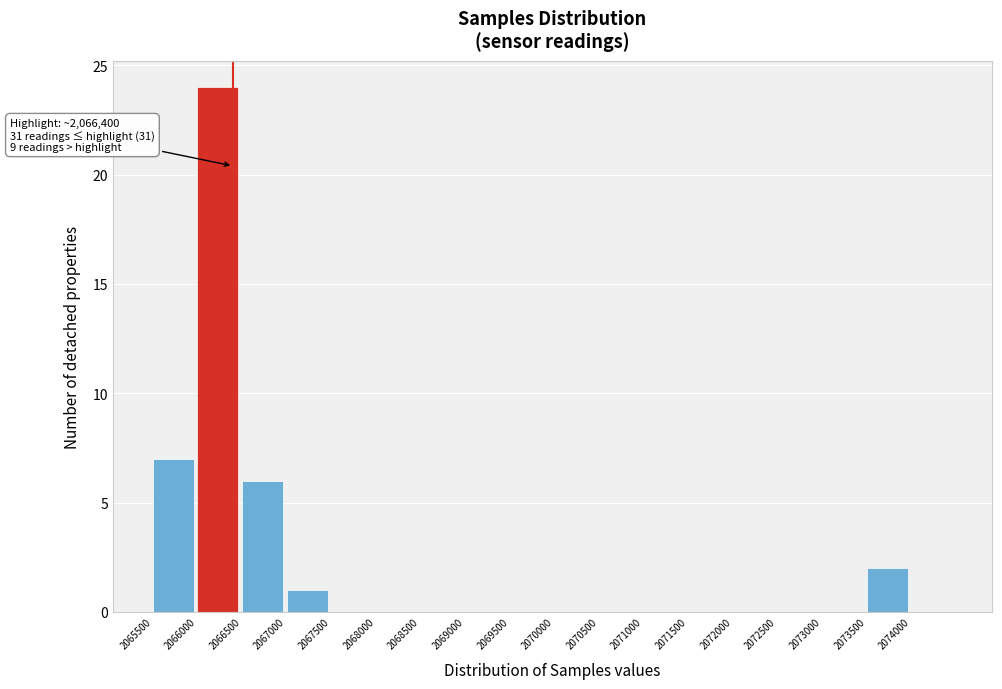

Which range on the x-axis has the tallest bar?

2066000 to 2066500